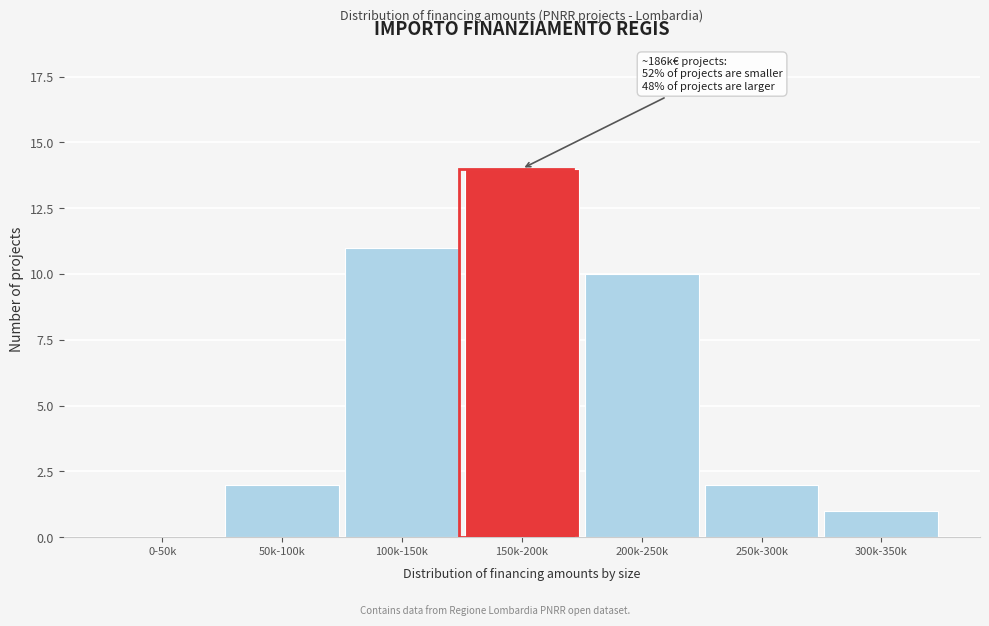

Reading left to right, extract all data points from this chart.

0-50k=0	50k-100k=2	100k-150k=11	150k-200k=14	200k-250k=10	250k-300k=2	300k-350k=1